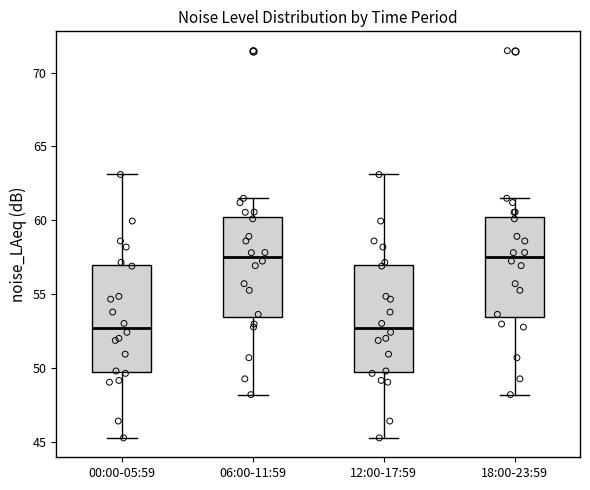

Reading left to right, transcribe this box plot: for each box, give where its median line is, the range the box spans, and where its two whiskers end, as read against the y-axis. The values are not printed on the chart, so give them approximately, as read against the axis.

00:00-05:59: median 52.5, box 50.0 to 57.0, whiskers 45.5 to 63.0
06:00-11:59: median 57.5, box 53.5 to 60.0, whiskers 48.0 to 61.5
12:00-17:59: median 52.5, box 50.0 to 57.0, whiskers 45.5 to 63.0
18:00-23:59: median 57.5, box 53.5 to 60.0, whiskers 48.0 to 61.5